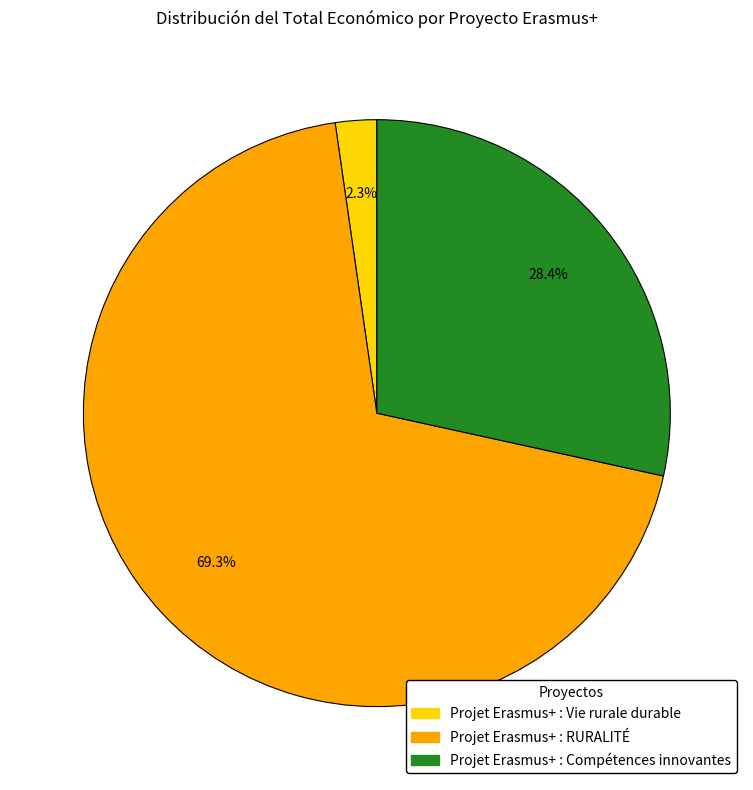

Which slice is the largest?

Projet Erasmus+ : RURALITÉ